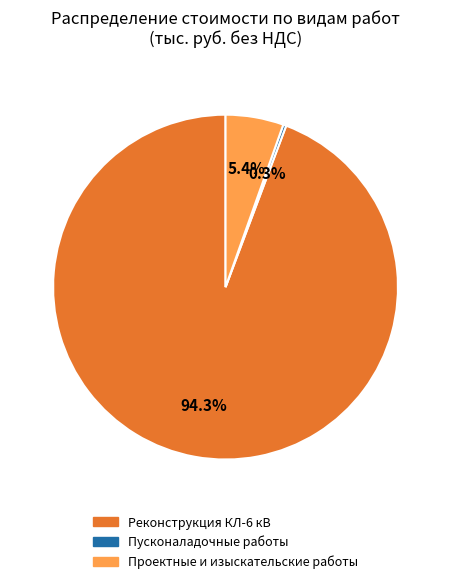

Which category accounts for the majority?

Реконструкция КЛ-6 кВ